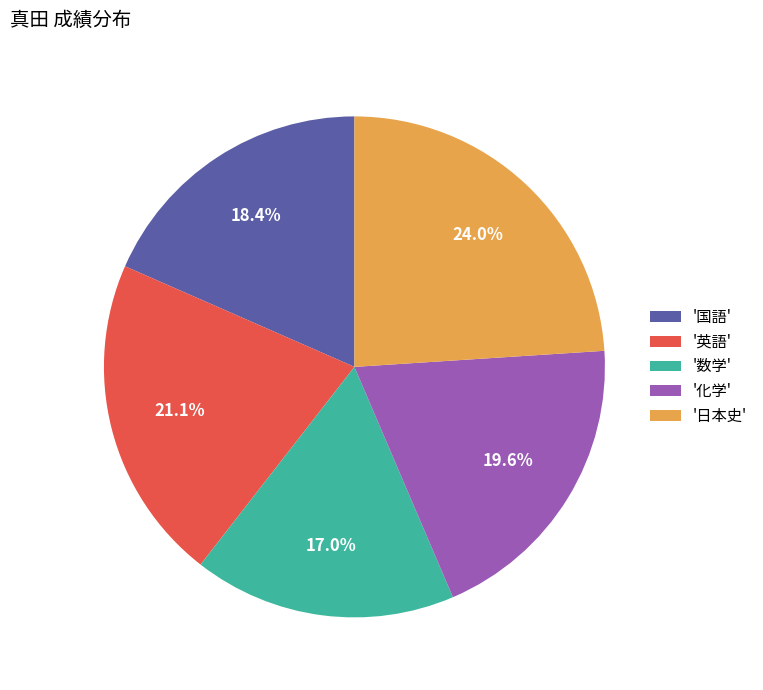

Which category has the biggest portion of the pie?

'日本史'